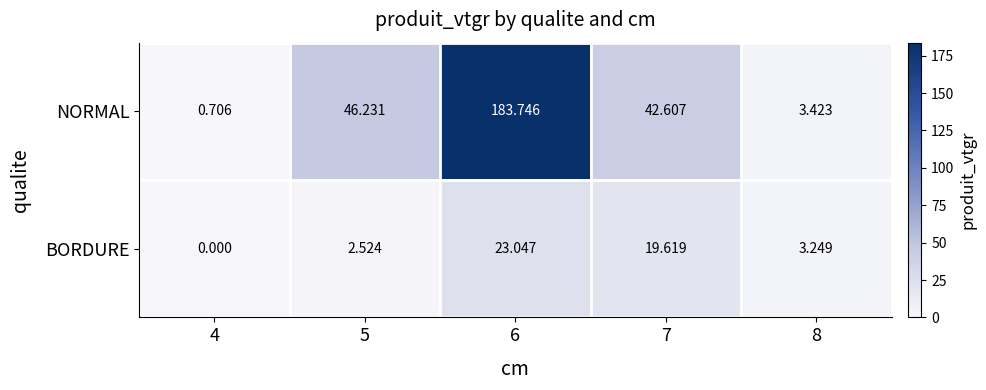

Rank the series at 8 from lowest to highest value.

BORDURE, NORMAL